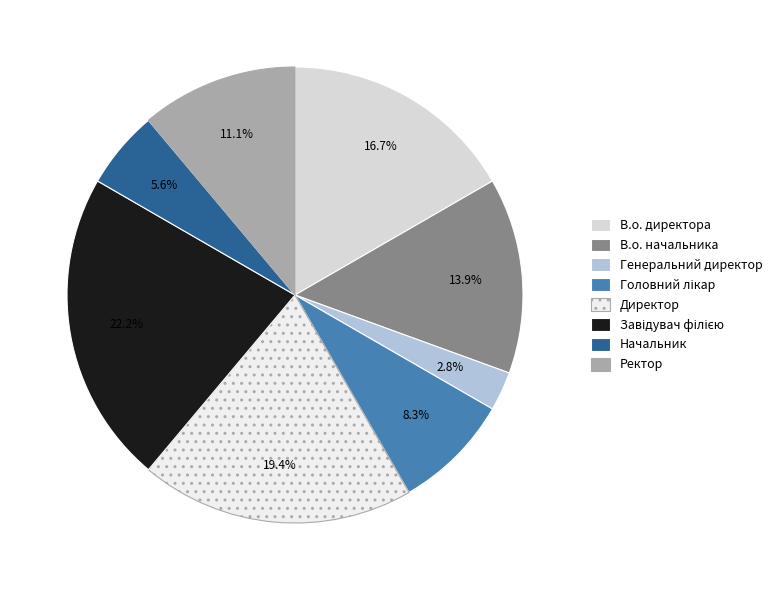

How many segments does this pie chart have?

8